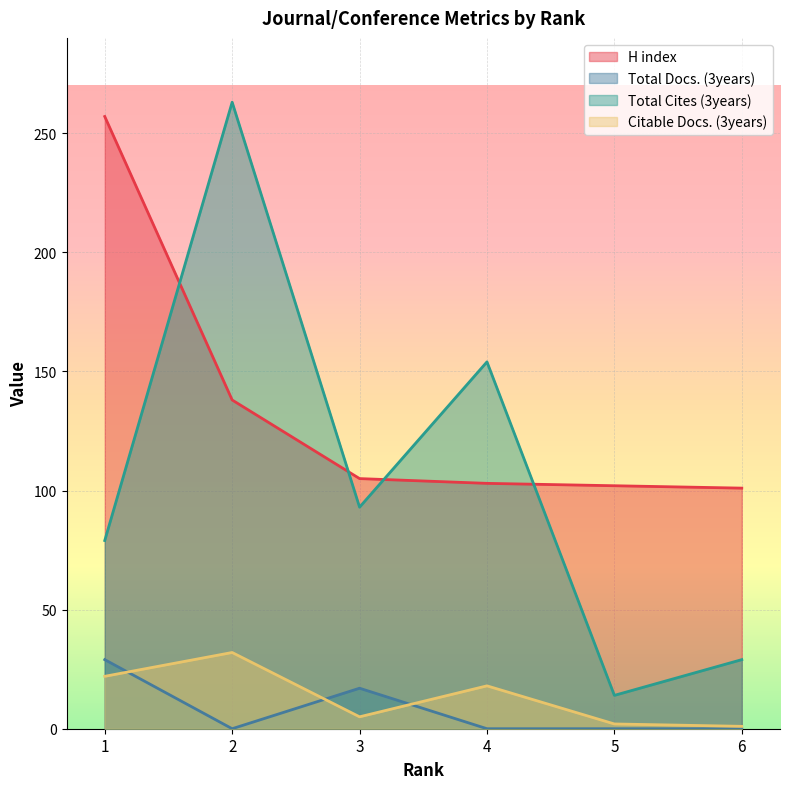

What is the difference between the H index values at 6 and 1?

156